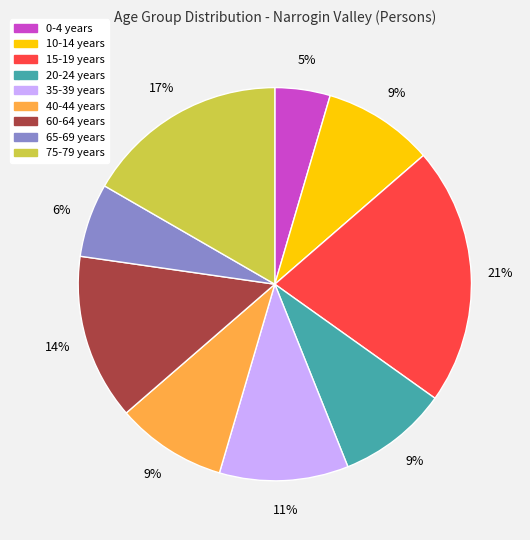

Is there a majority slice in this chart?

No